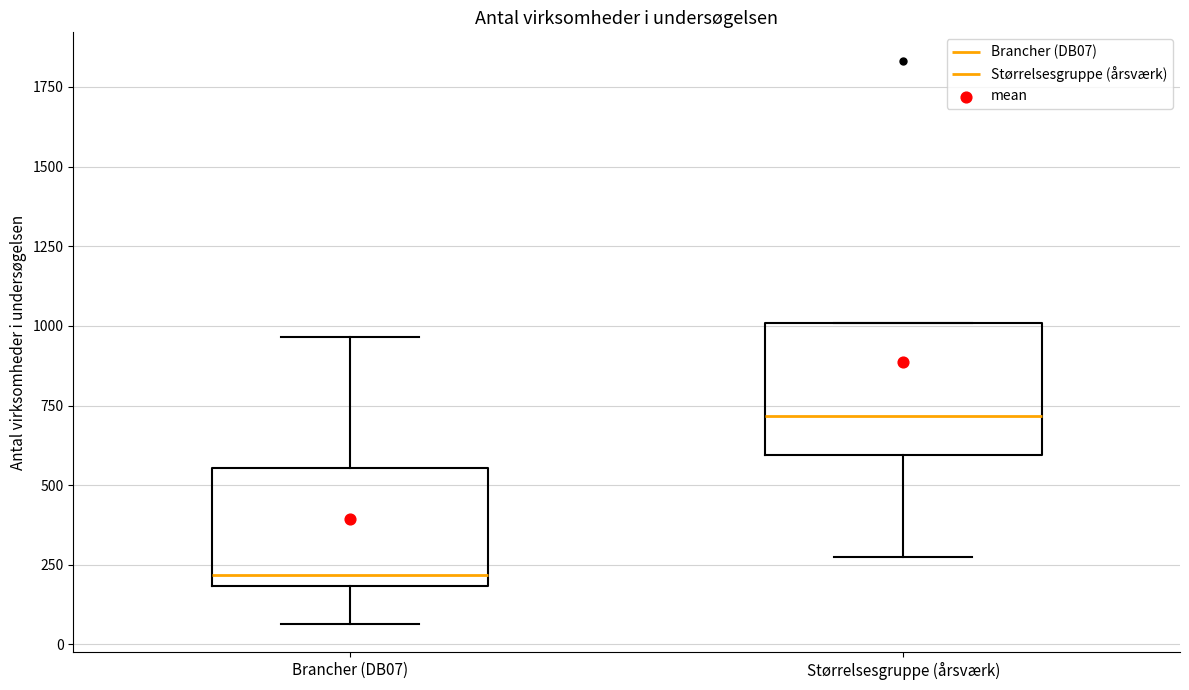

Where does the lower whisker of the box for Størrelsesgruppe (årsværk) end on the y-axis? The values are not printed on the chart, so give them approximately, as read against the axis.

250